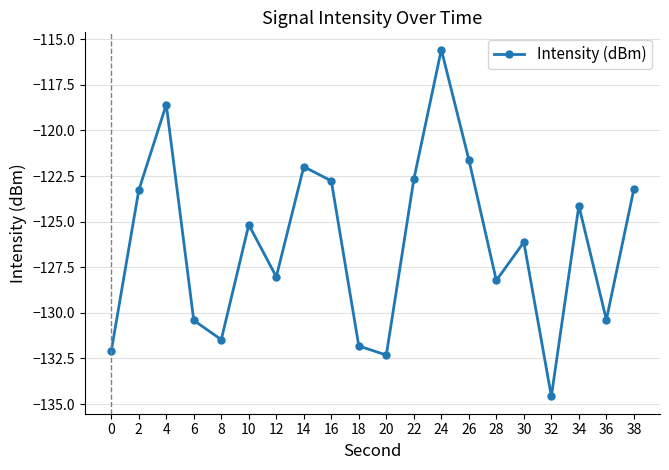

What is the average value?

-126.2